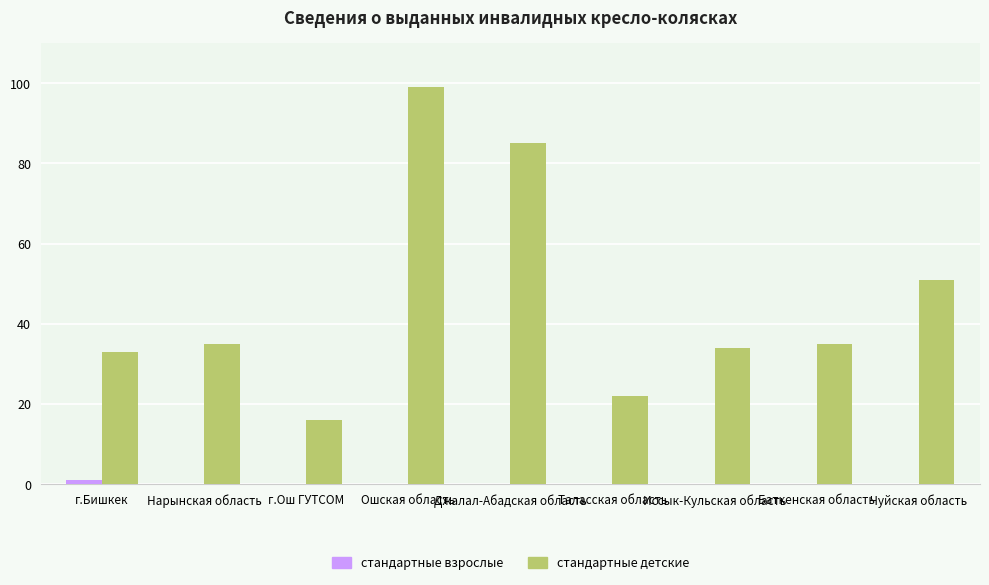

What is the maximum value for стандартные детские?

99